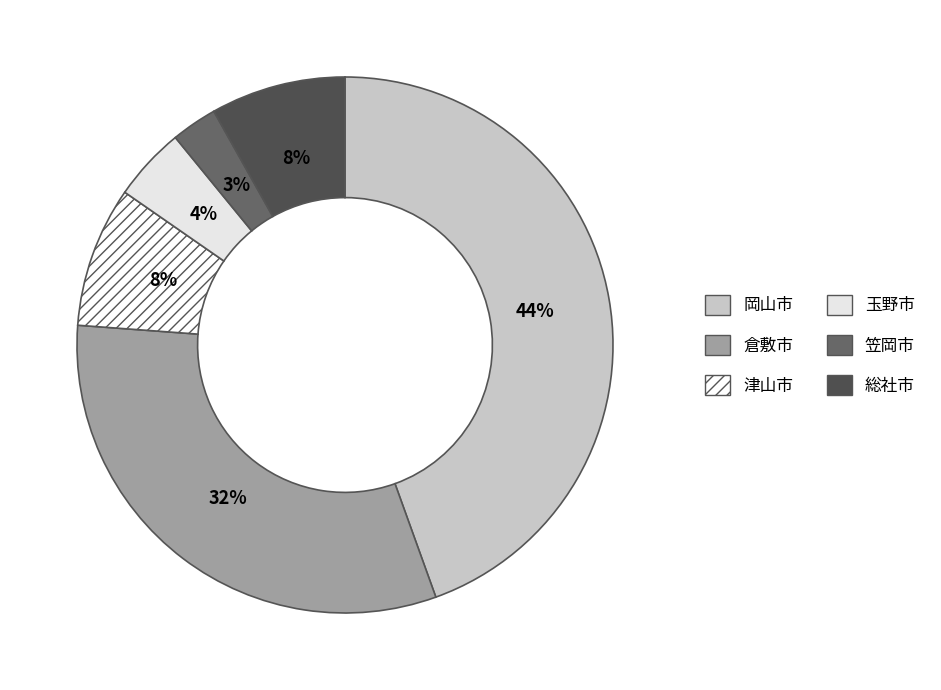

To the nearest percent, what is the difference between the 玉野市 and 岡山市 slice percentages?

40%